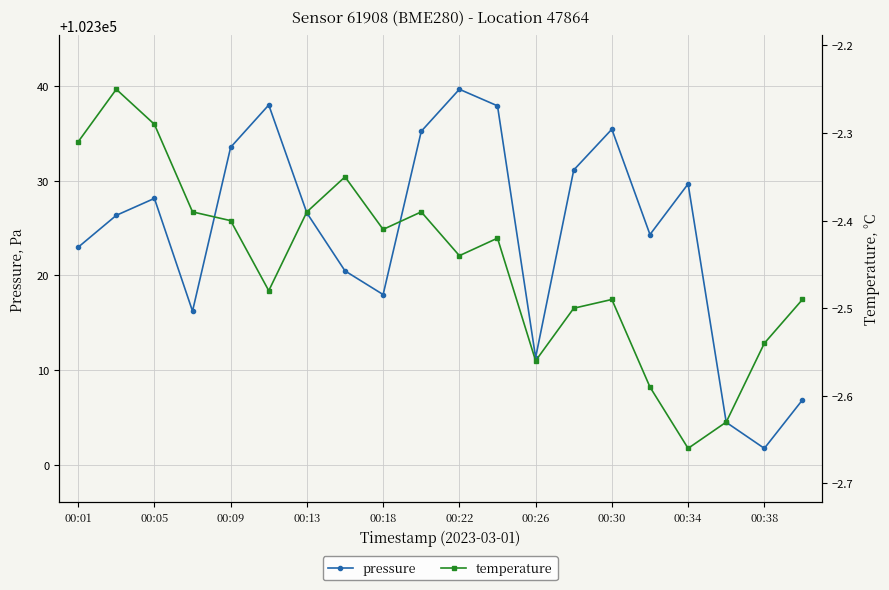

At which category does pressure reach its first local peak?

00:05